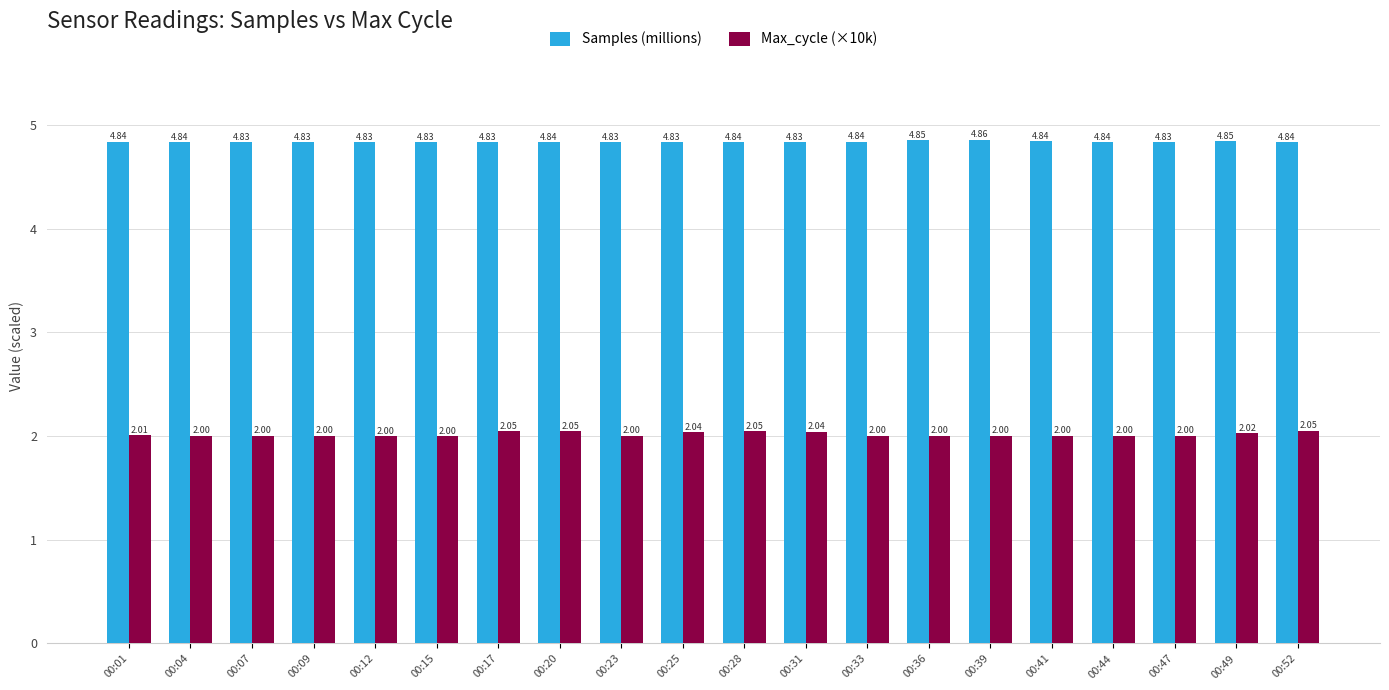

The value of Max_cycle (×10k) at 00:44 is 0.7. True or false?

False